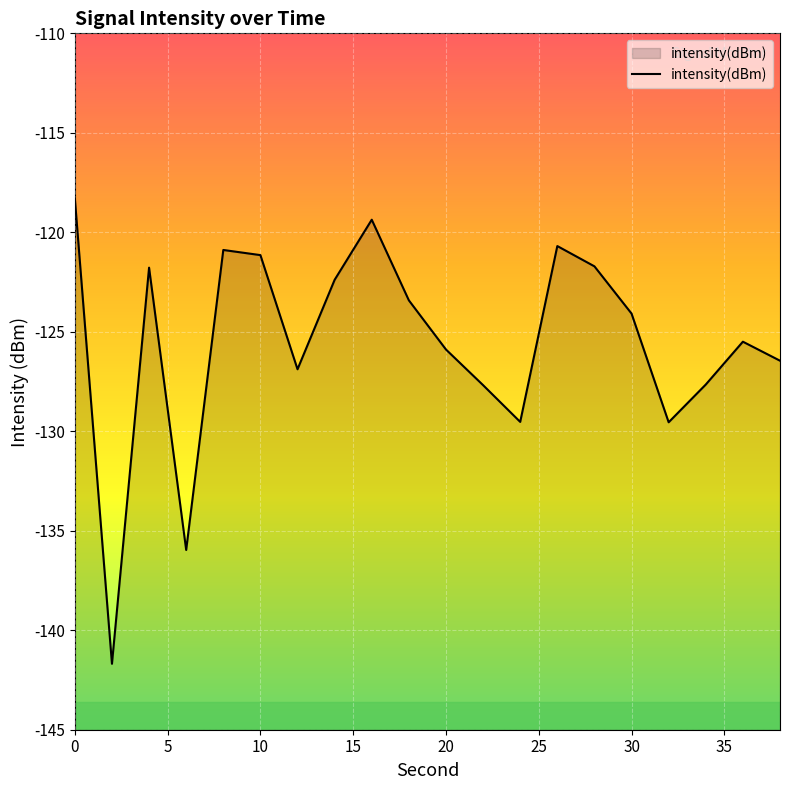

What is the value of the 7th point from the left?

-126.9